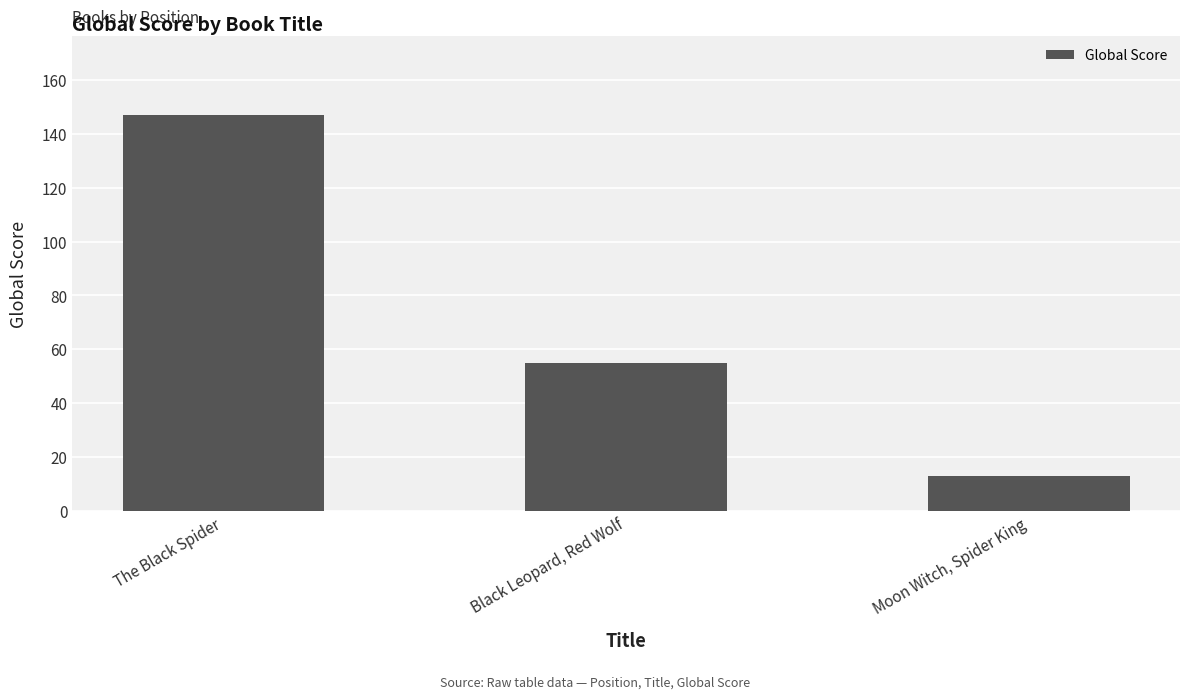

What is the value of the 1st bar from the left?

147